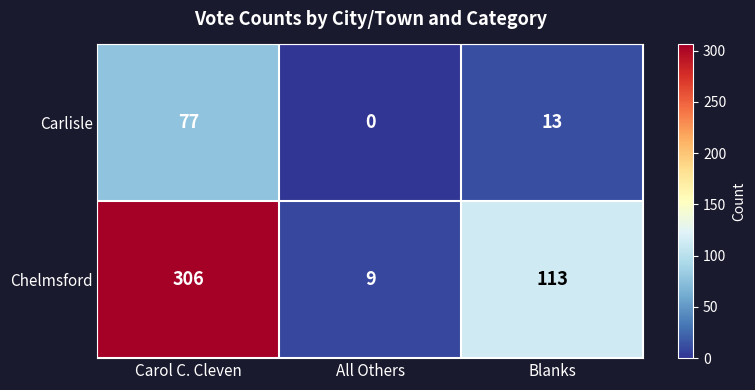

How many Chelmsford values are between 9 and 306?

3